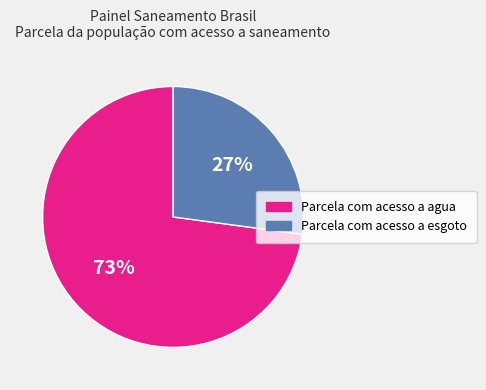

To the nearest percent, what is the average slice percentage?

50%